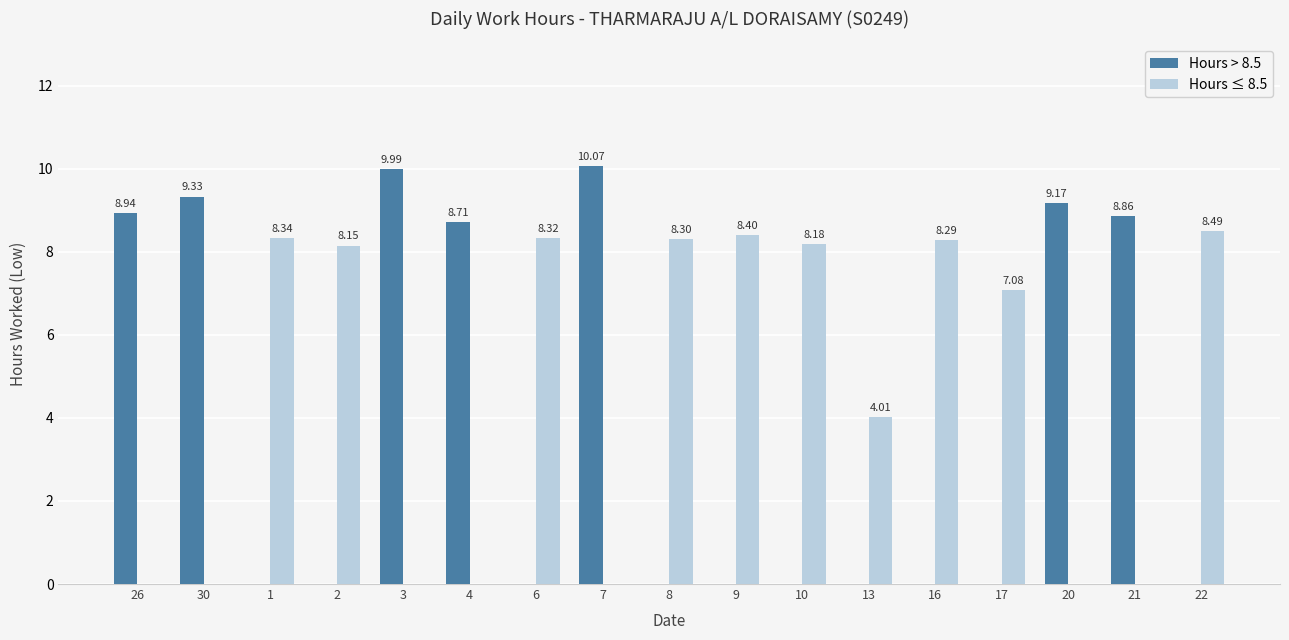

Is it true that Hours > 8.5 equals 8.9 at 21?

True